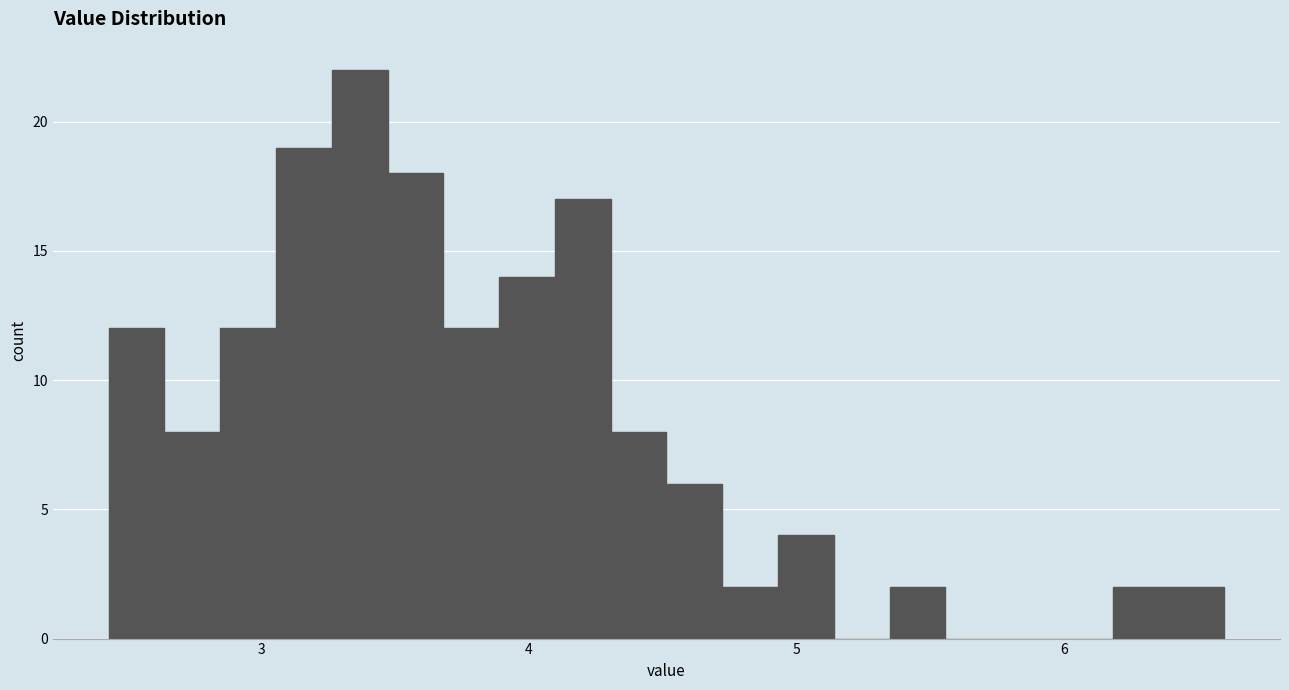

Read against the x-axis, roughly where is the centre of the tallest bar?

3.4